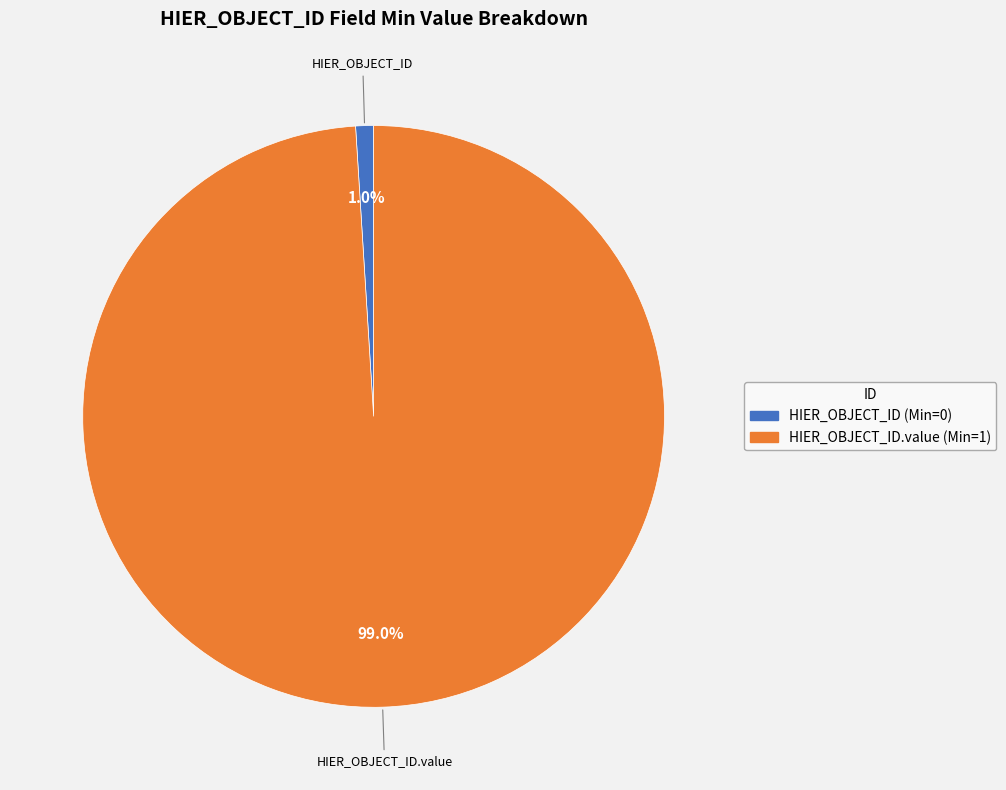

Does any single category account for the majority?

Yes